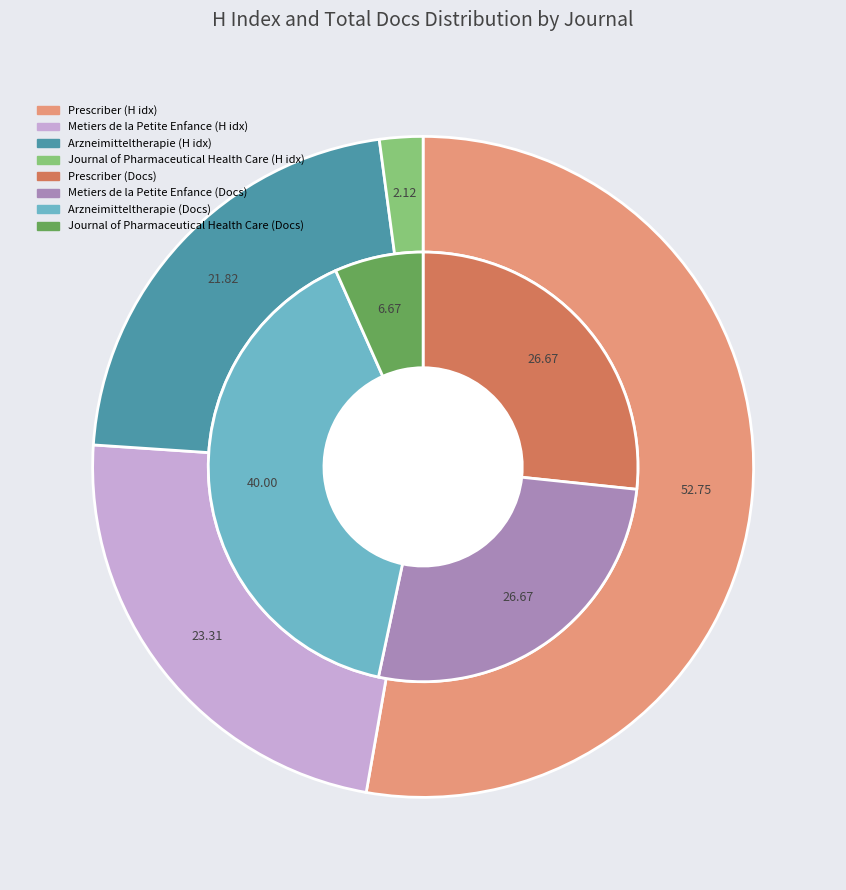

Which category has the smallest portion of the pie?

Journal of Pharmaceutical Health Care